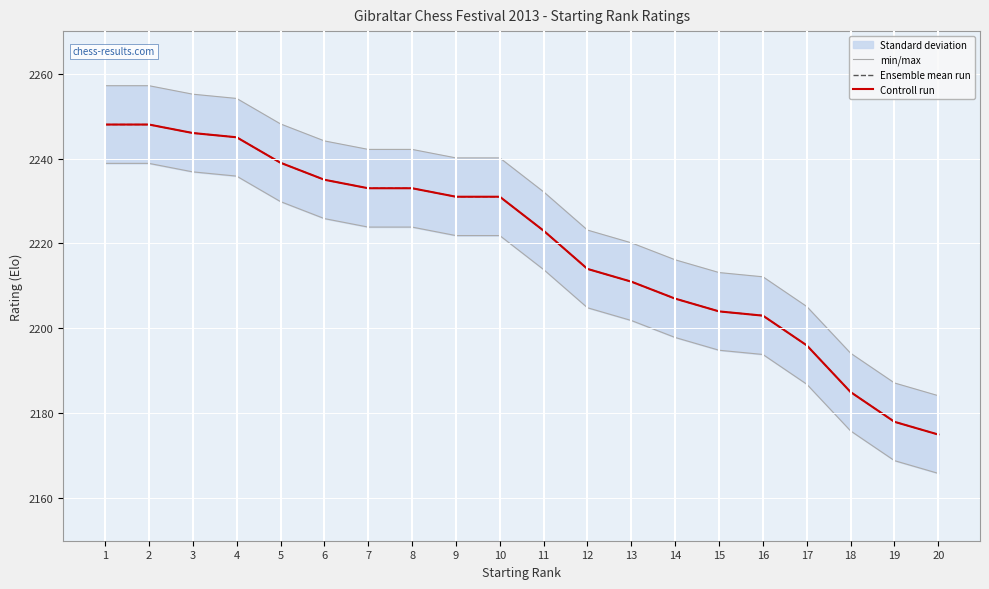

What is the value of the min/max point at the 10th from the left?

2240.1